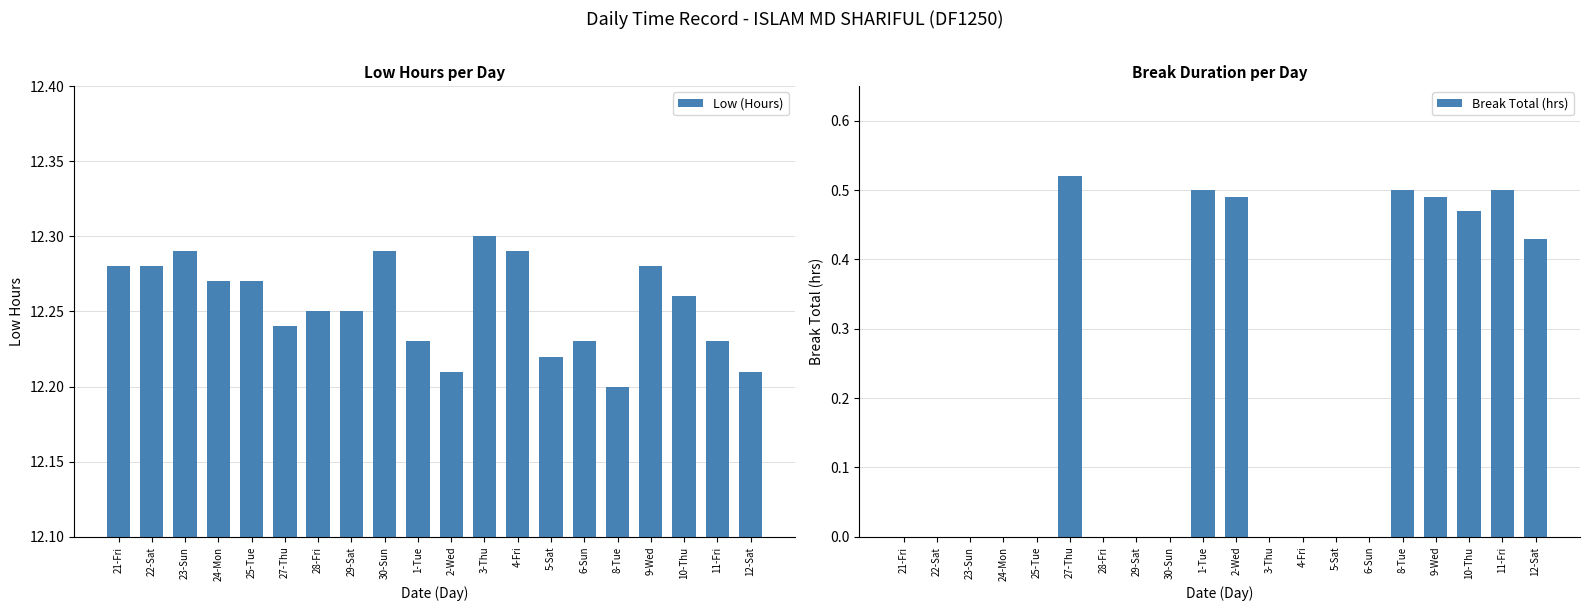

True or false: Low (Hours) has a value of 12.3 at 3-Thu.

True